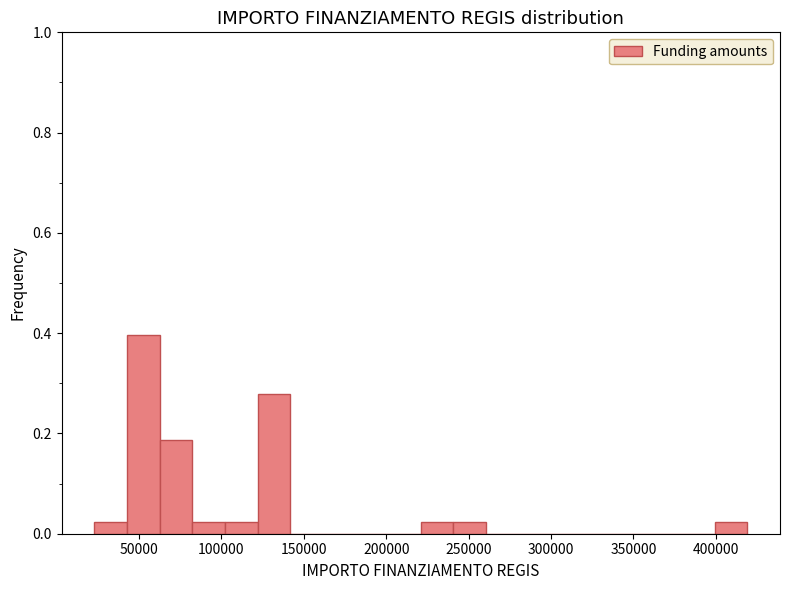

Read against the x-axis, roughly where is the centre of the tallest bar?

55000